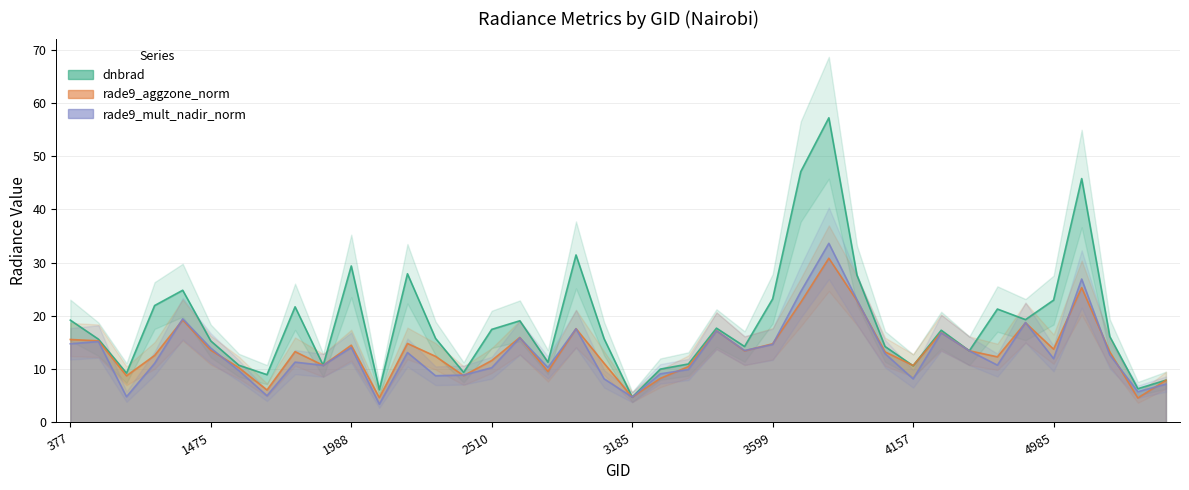

Between 2249 and 2546, which is larger?

2249